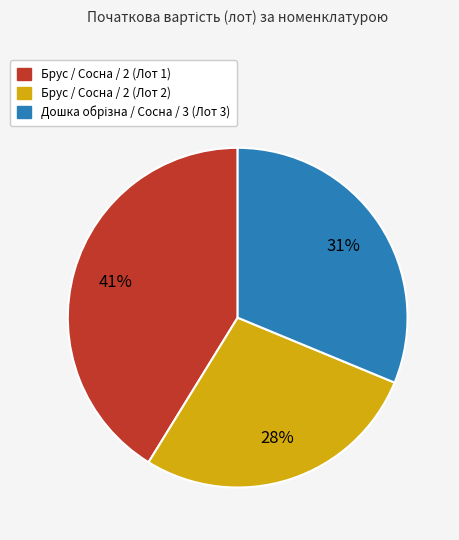

Which has a higher value, Брус / Сосна / 2 (Лот 1) or Брус / Сосна / 2 (Лот 2)?

Брус / Сосна / 2 (Лот 1)